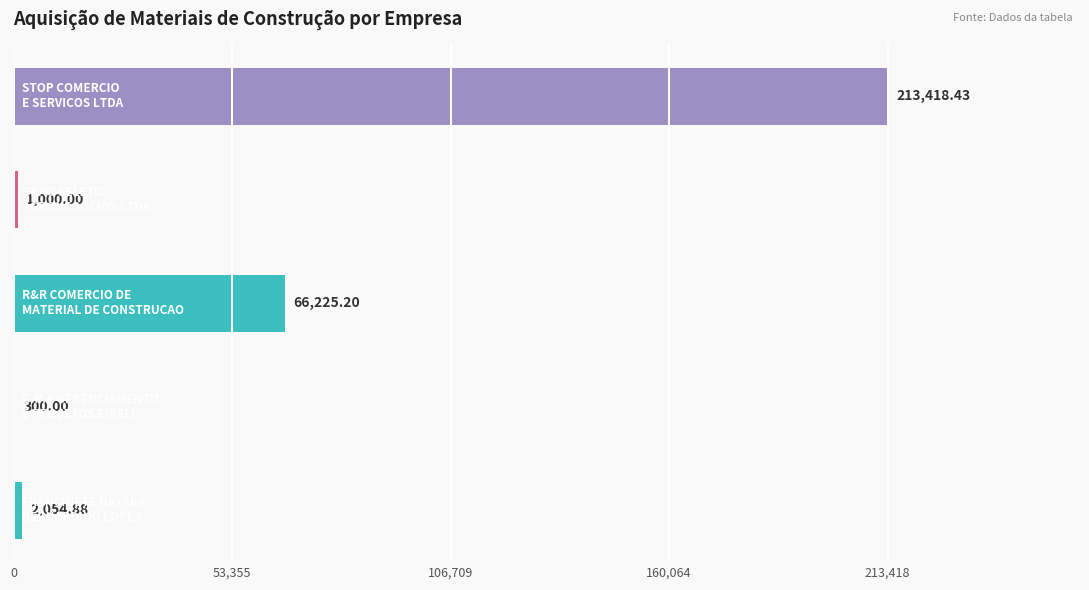

What is the maximum value shown in the chart?

213418.4